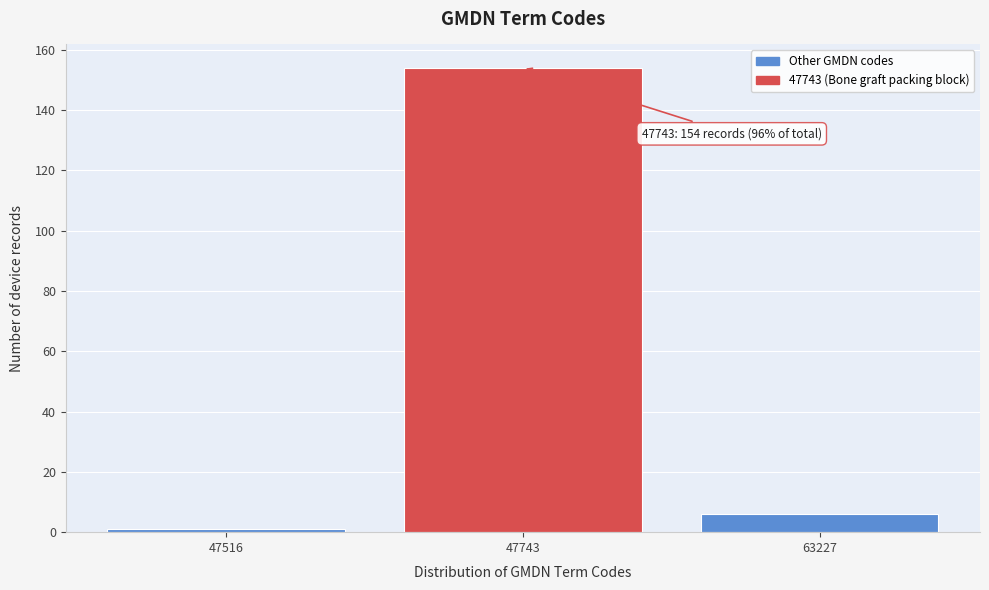

Reading left to right, extract all data points from this chart.

47516=1	47743=154	63227=6